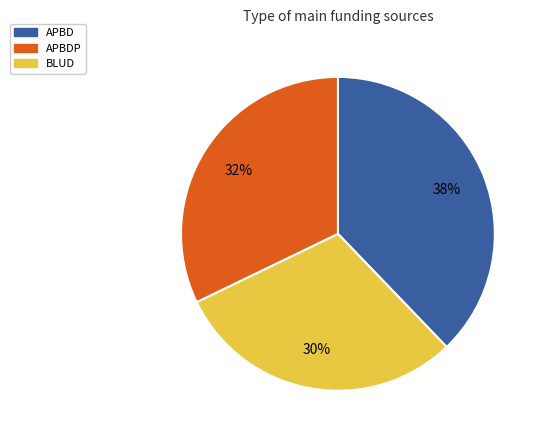

To the nearest percent, what is the difference between the largest and smallest slice percentages?

8%